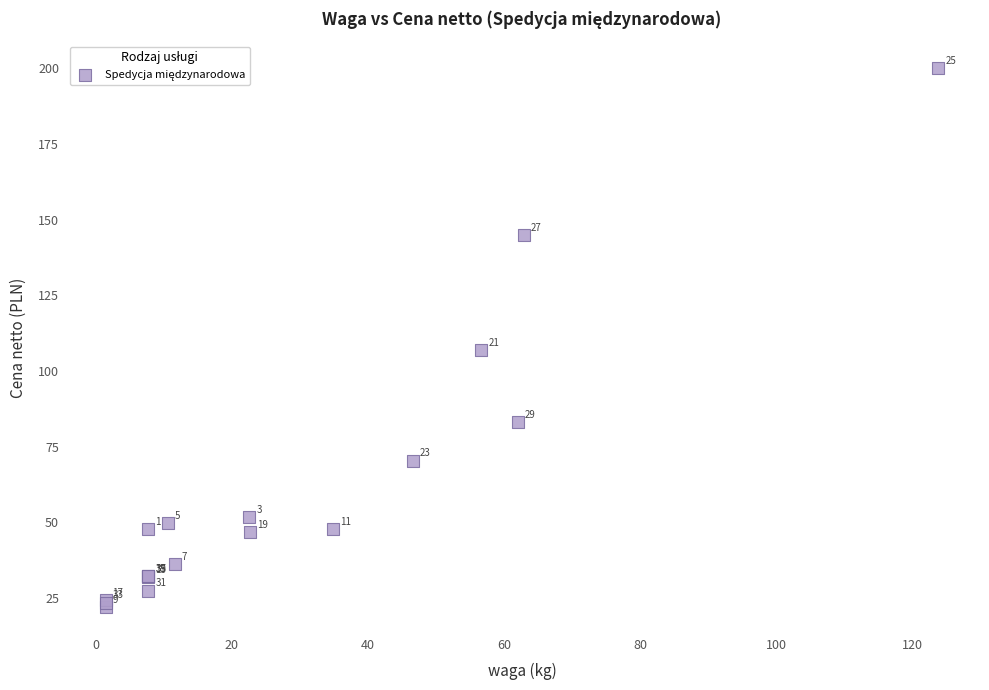

What Y value in the scatter plot is closest to 110?

106.8